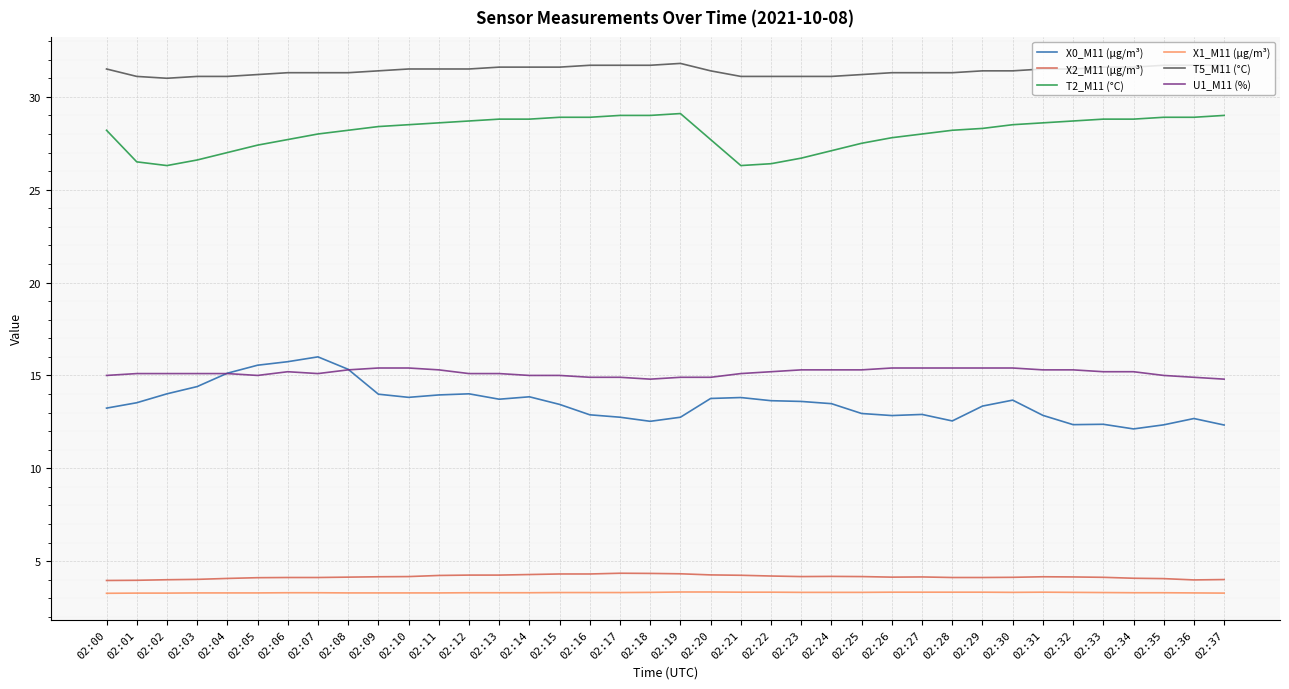

How many lines are shown in the chart?

6